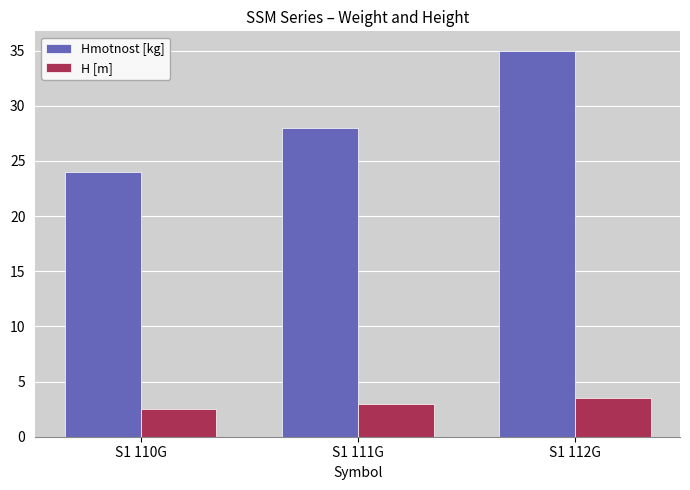

What is the maximum value for Hmotnost [kg]?

35.0